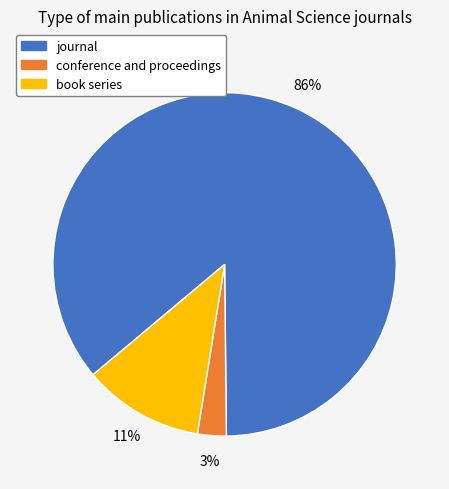

Do book series and journal together represent more than half of the pie?

Yes